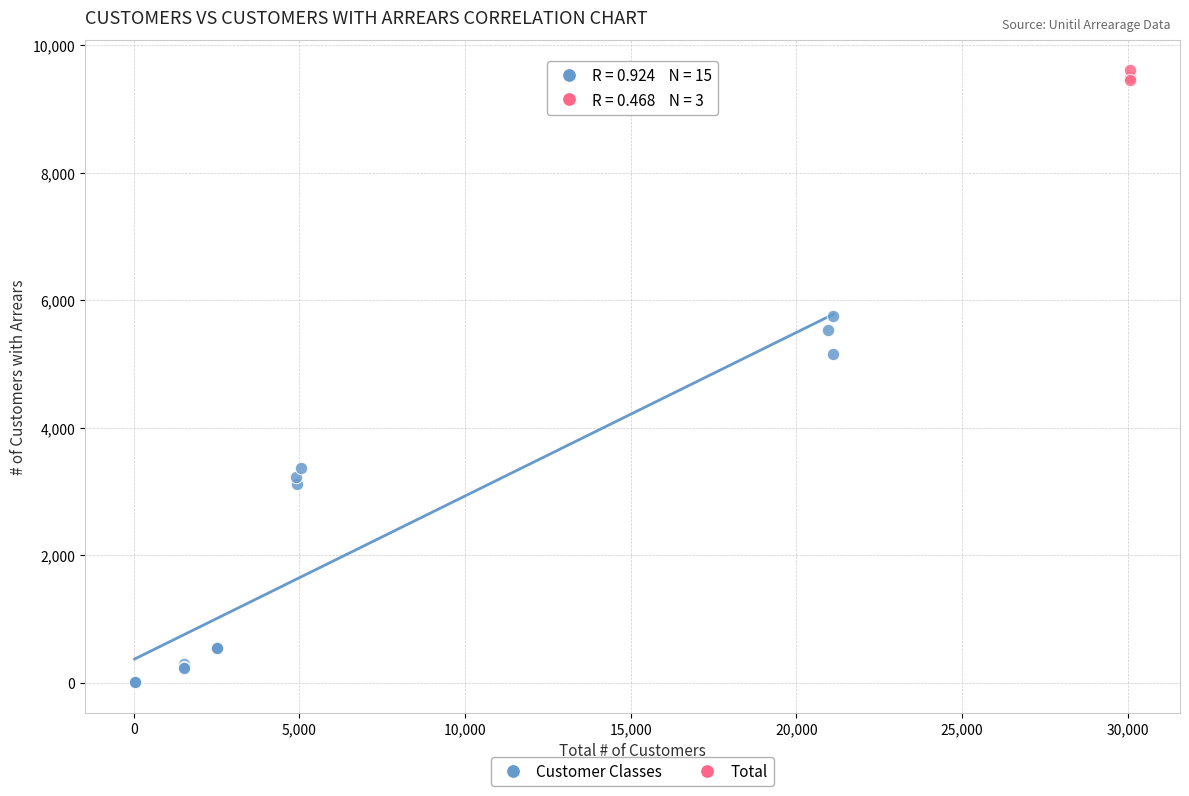

Which series contains the lowest Y value?

Customer Classes